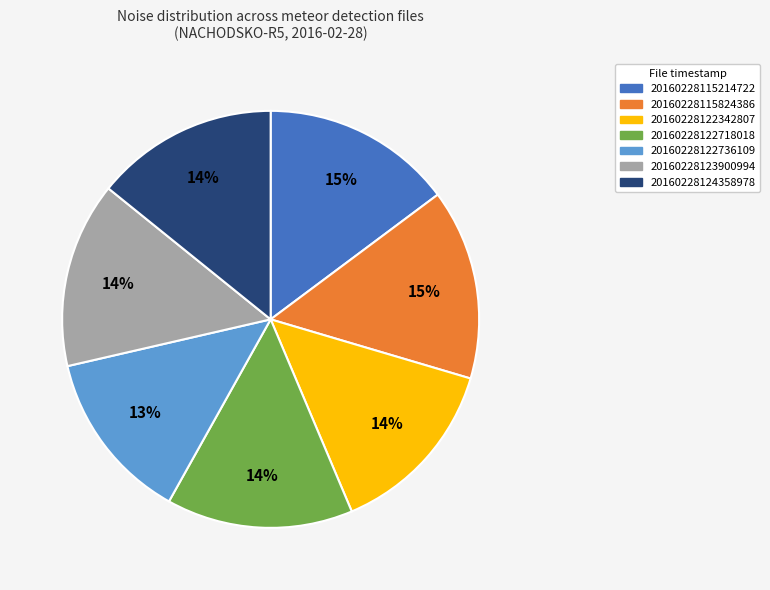

Combined, do 20160228115214722 and 20160228124358978 account for over 50%?

No